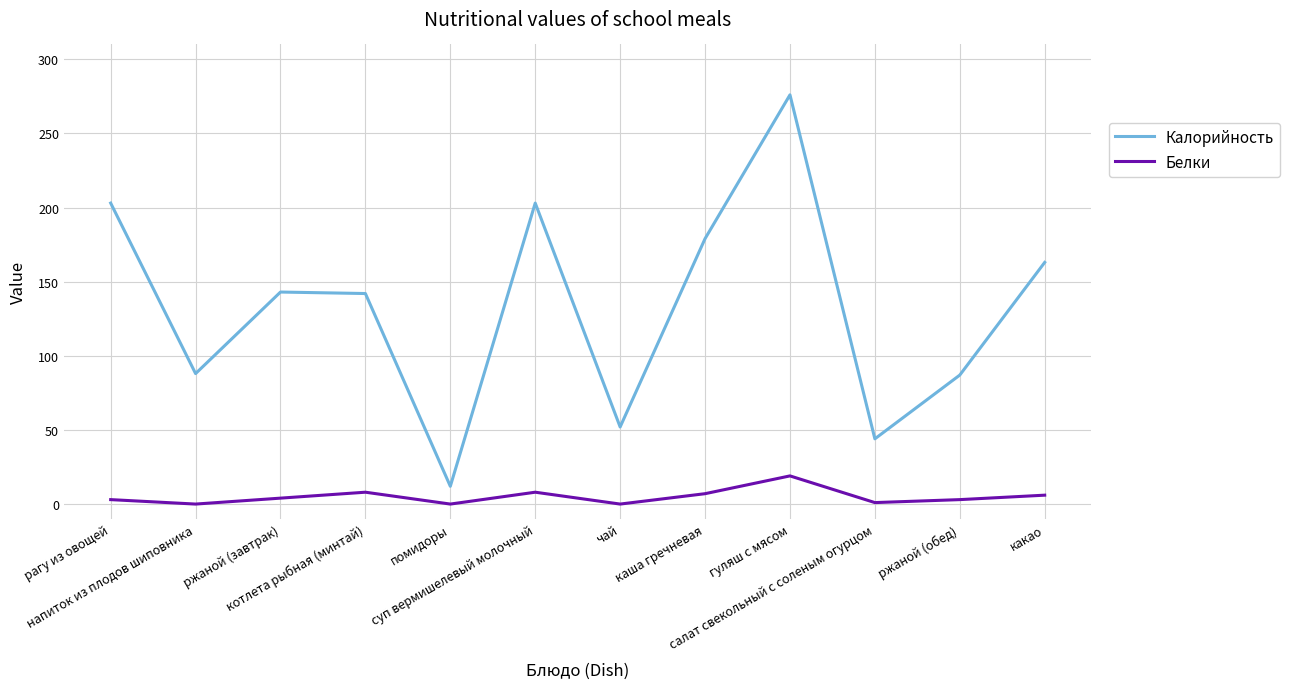

Rank the series by their maximum value, from highest to lowest.

Калорийность, Белки